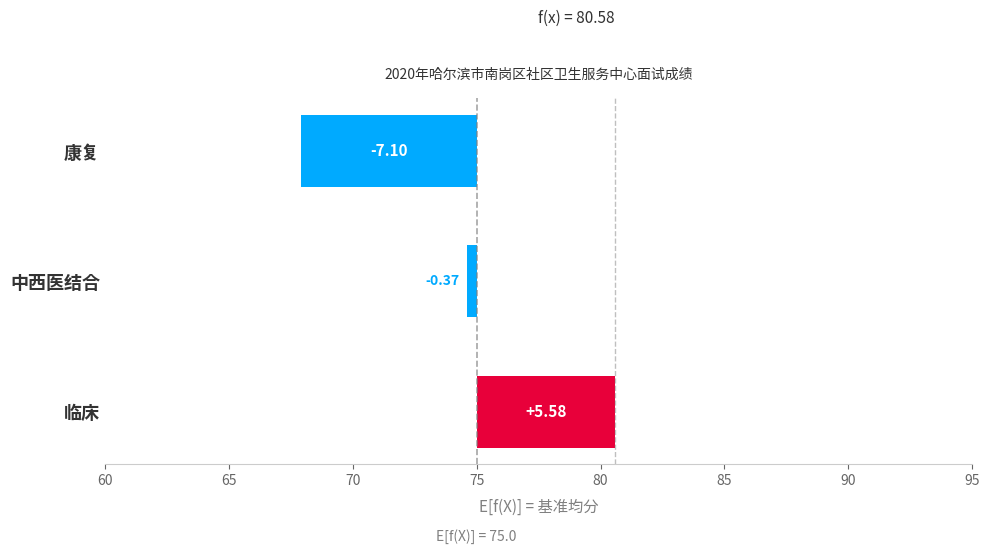

Is it true that the value at 康复 is -2.5?

False